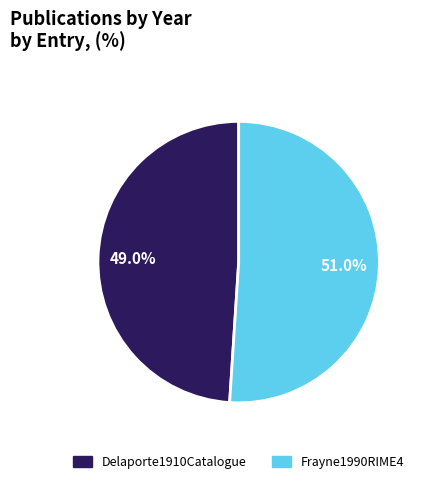

Count the number of slices in the pie.

2